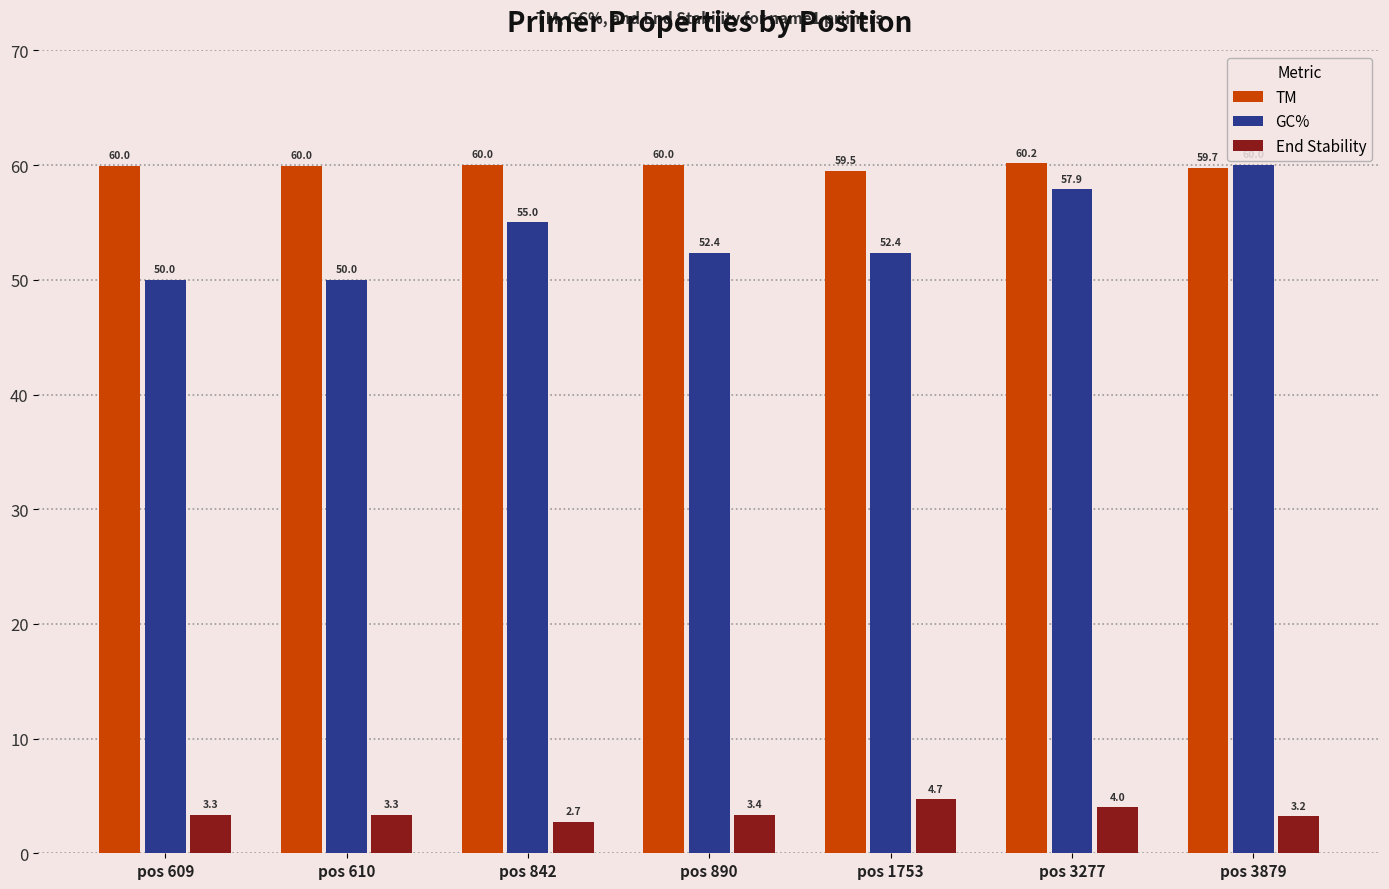

True or false: TM has a value of 82.6 at pos 890.

False